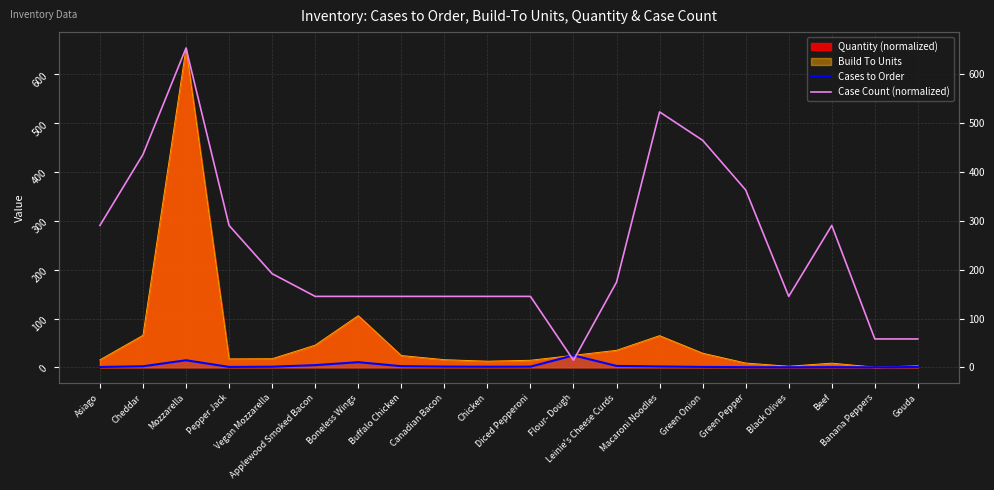

True or false: Case Count (normalized) has a value of 432.3 at Pepper Jack.

False